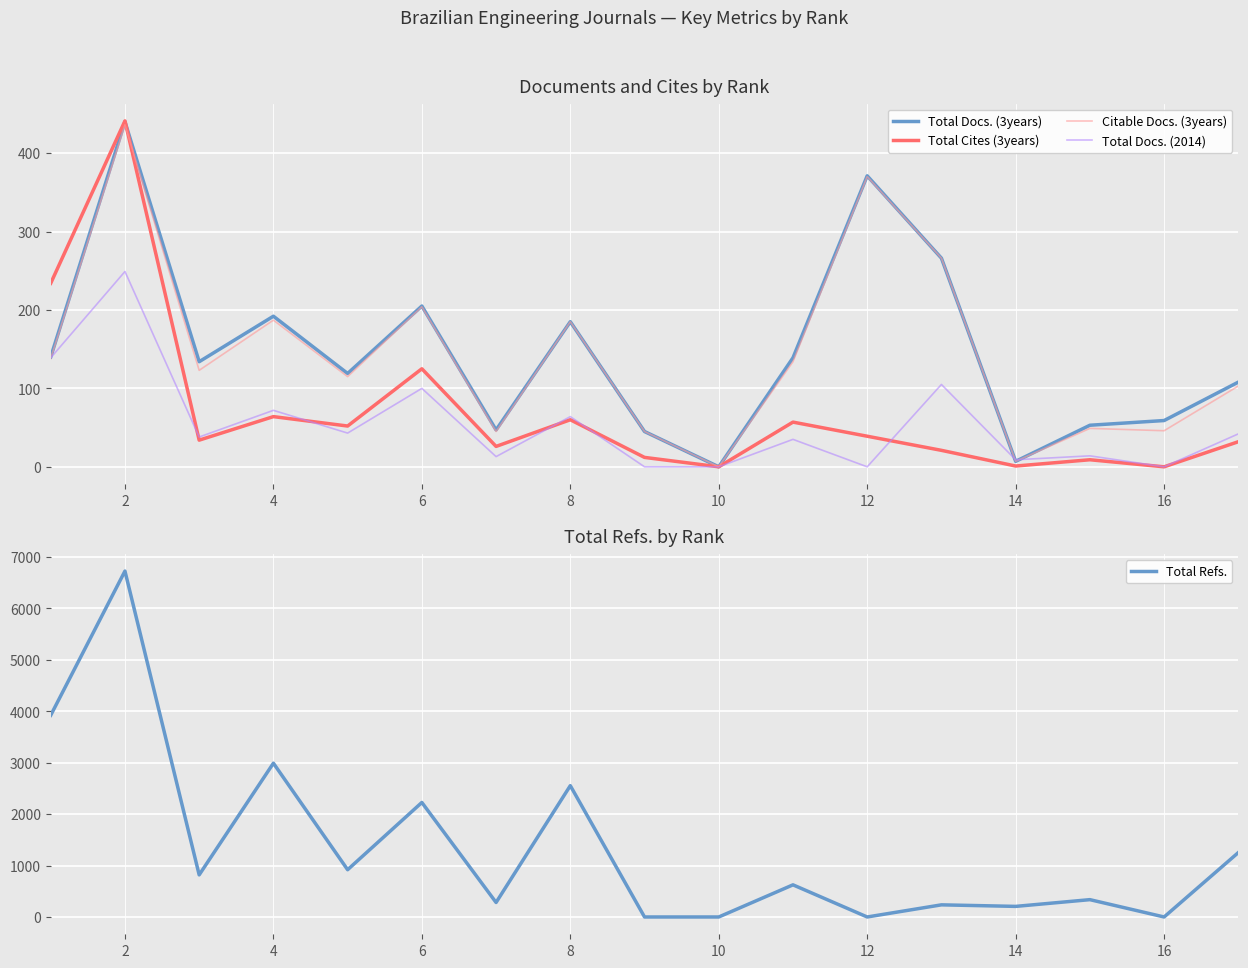

What are all the series names shown in the legend?

Total Docs. (3years), Total Cites (3years), Citable Docs. (3years), Total Docs. (2014), Total Refs.